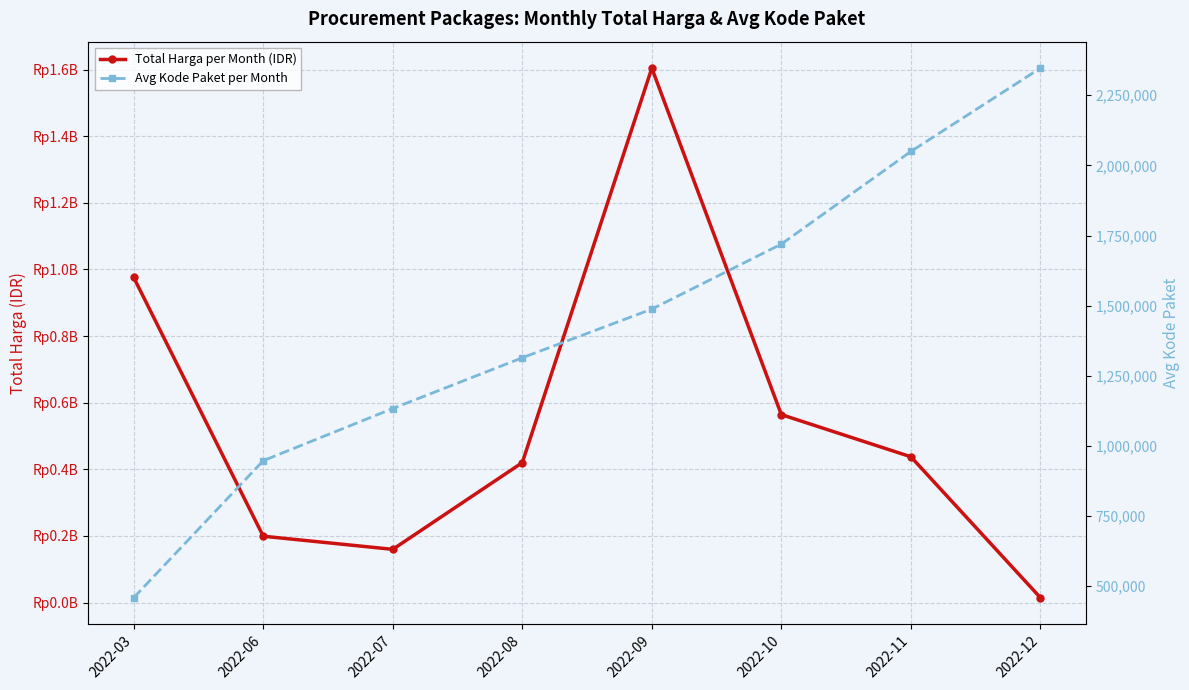

How many series are shown in this chart?

2